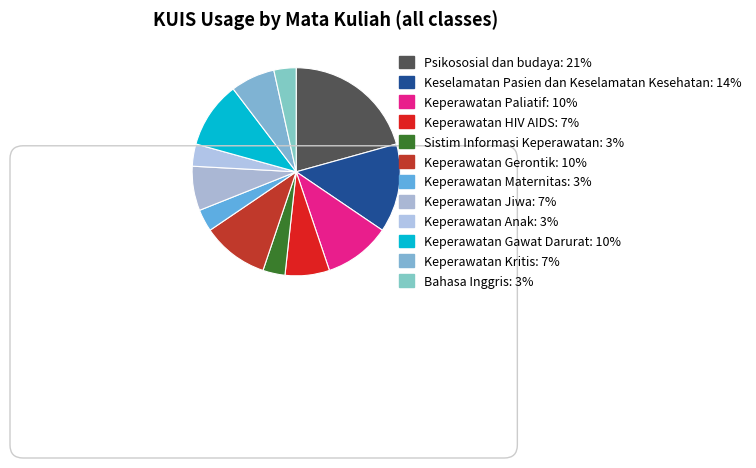

How many slices are in this pie chart?

12